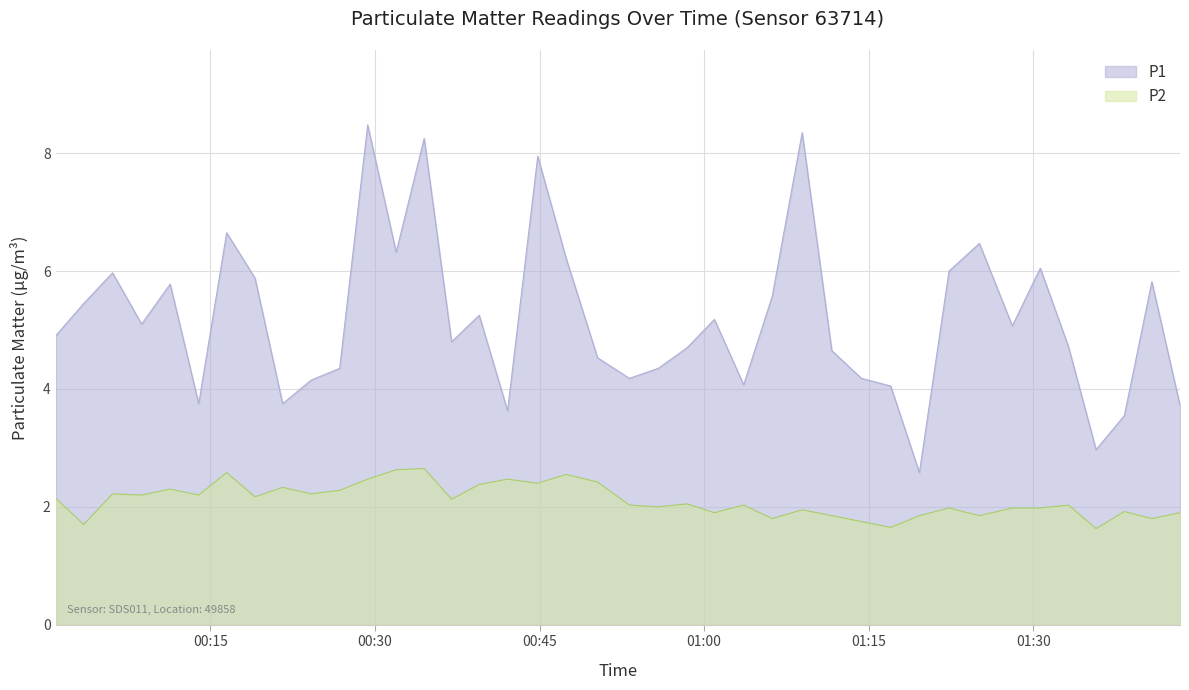

What is the difference between the maximum and minimum values in the P2 series?

1.0